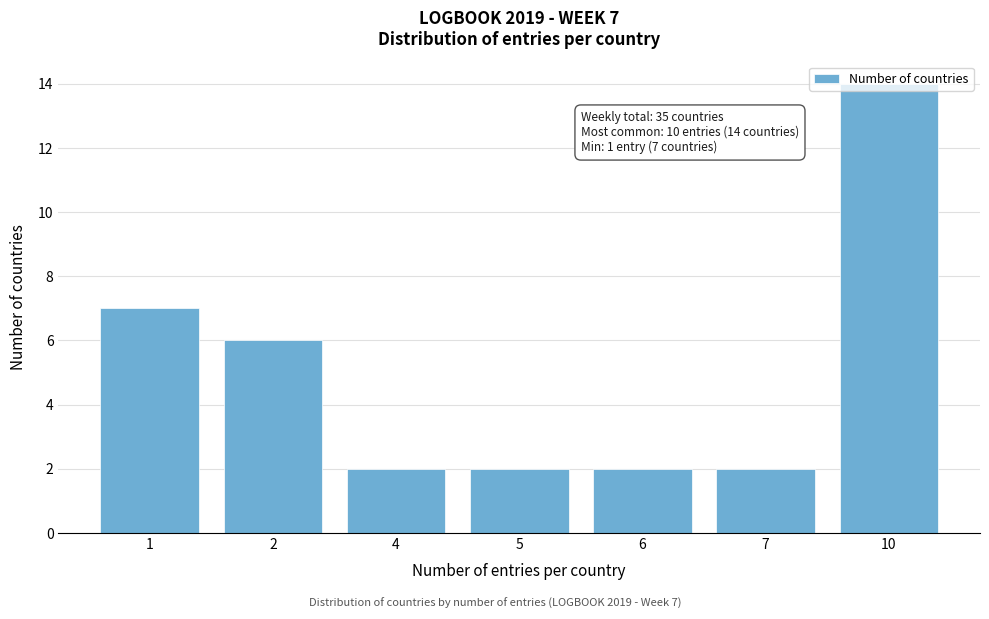

Approximately how many times larger is the value at 6 compared to 1?

0.3